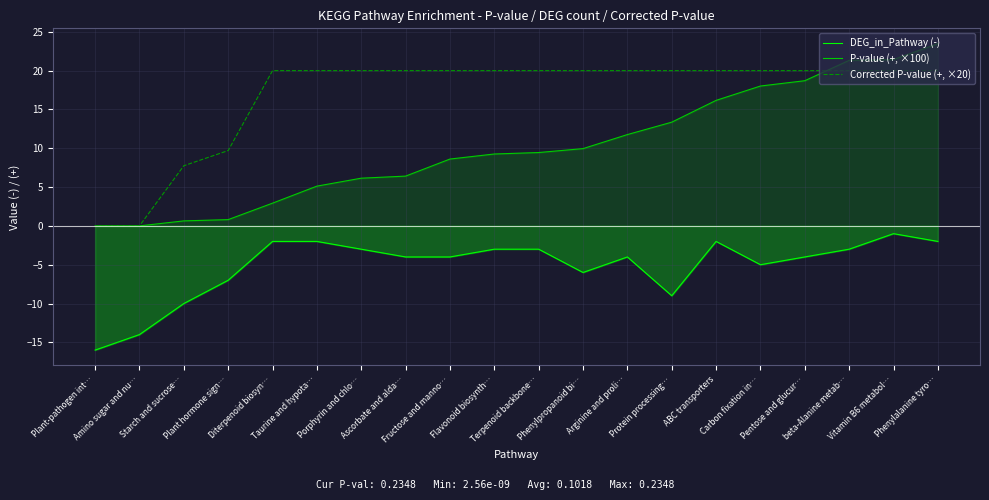

What is the label of the 8th point from the right?

Arginine and proli…